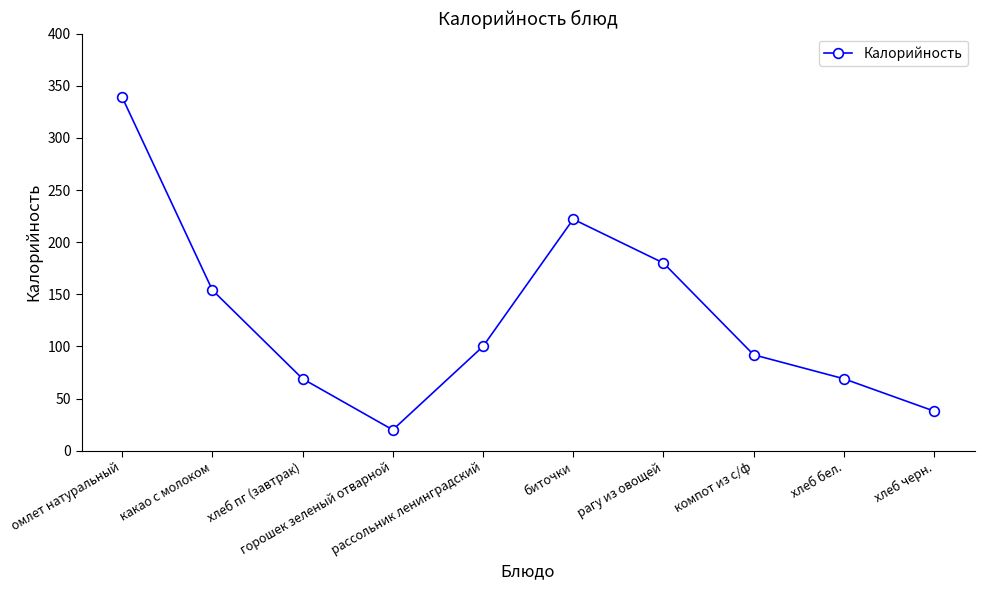

What is the difference between the values at биточки and хлеб черн.?

184